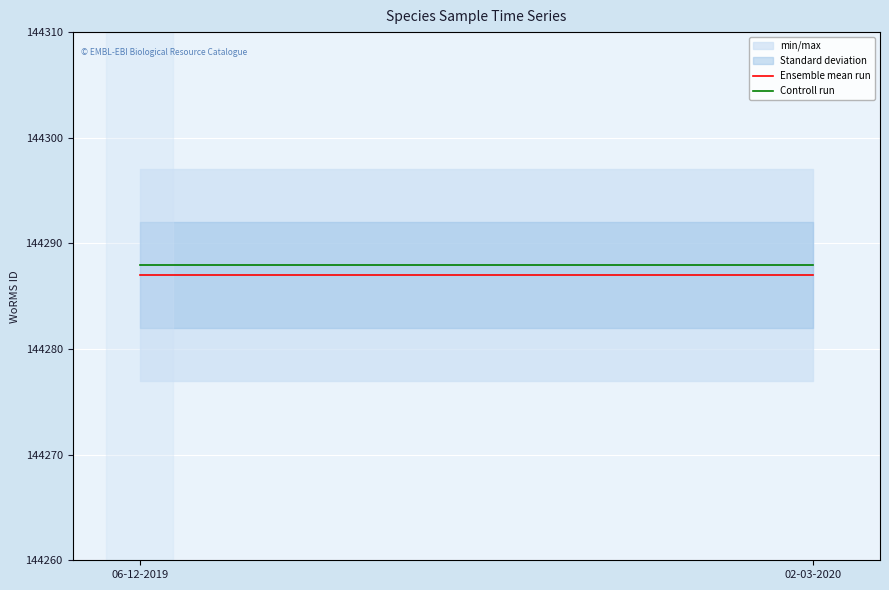

How many categories are shown in the chart?

2